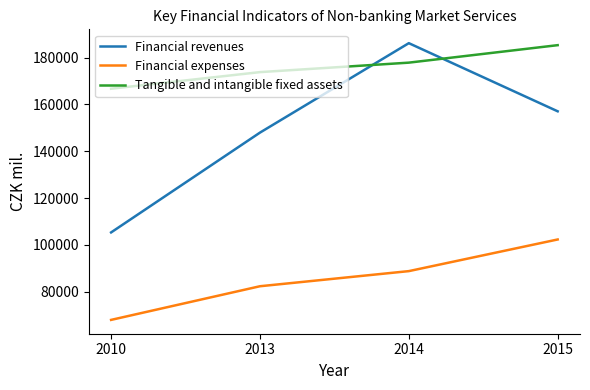

What is the difference between the highest and lowest values at 2013?

91435